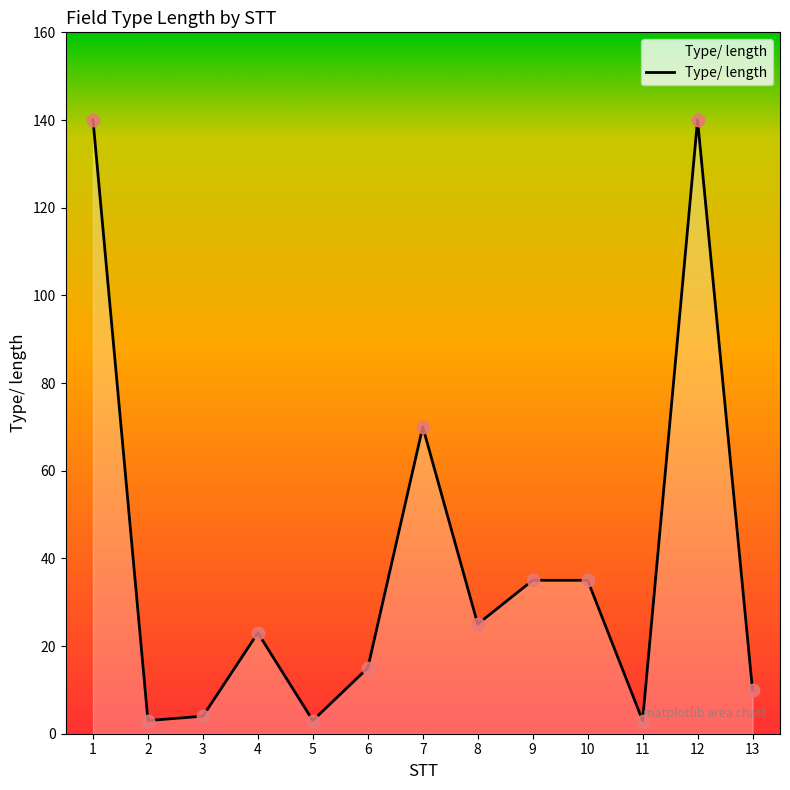

Which has a higher value, 4 or 10?

10